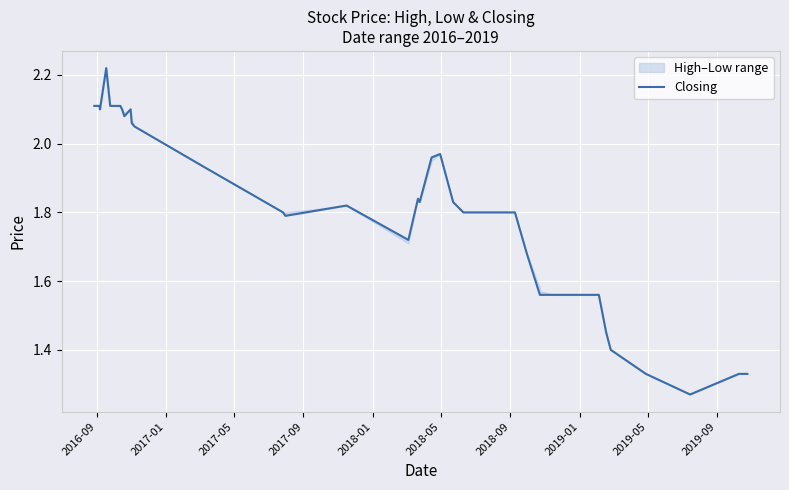

How many points are lower than both their immediate neighbors (excluding endpoints)?

6